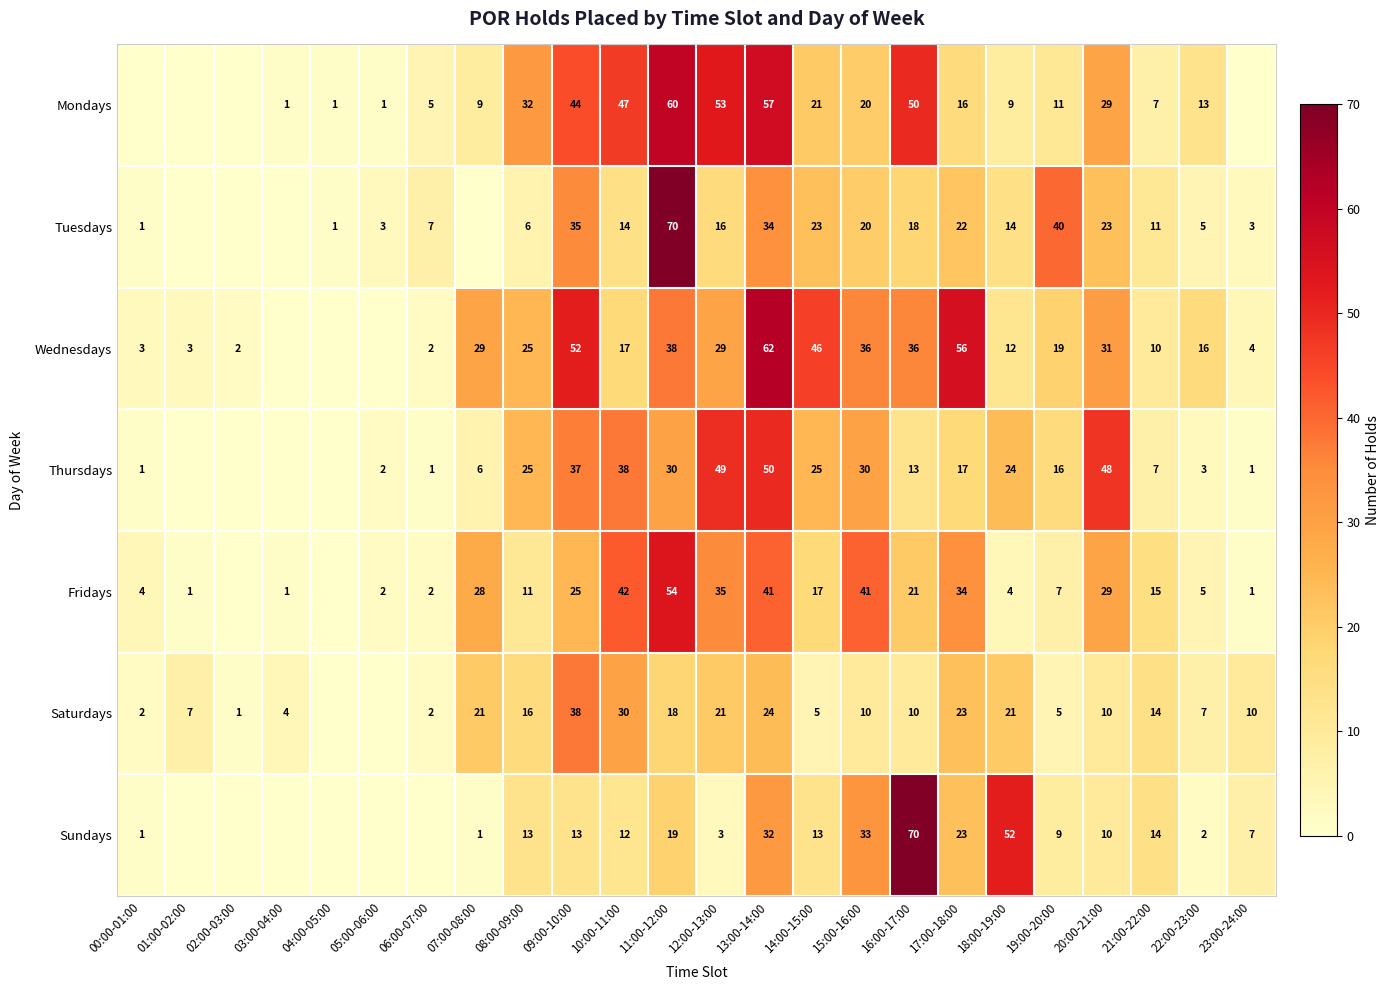

Is the value of Fridays at 00:00-01:00 greater than the value of Wednesdays at 08:00-09:00?

No